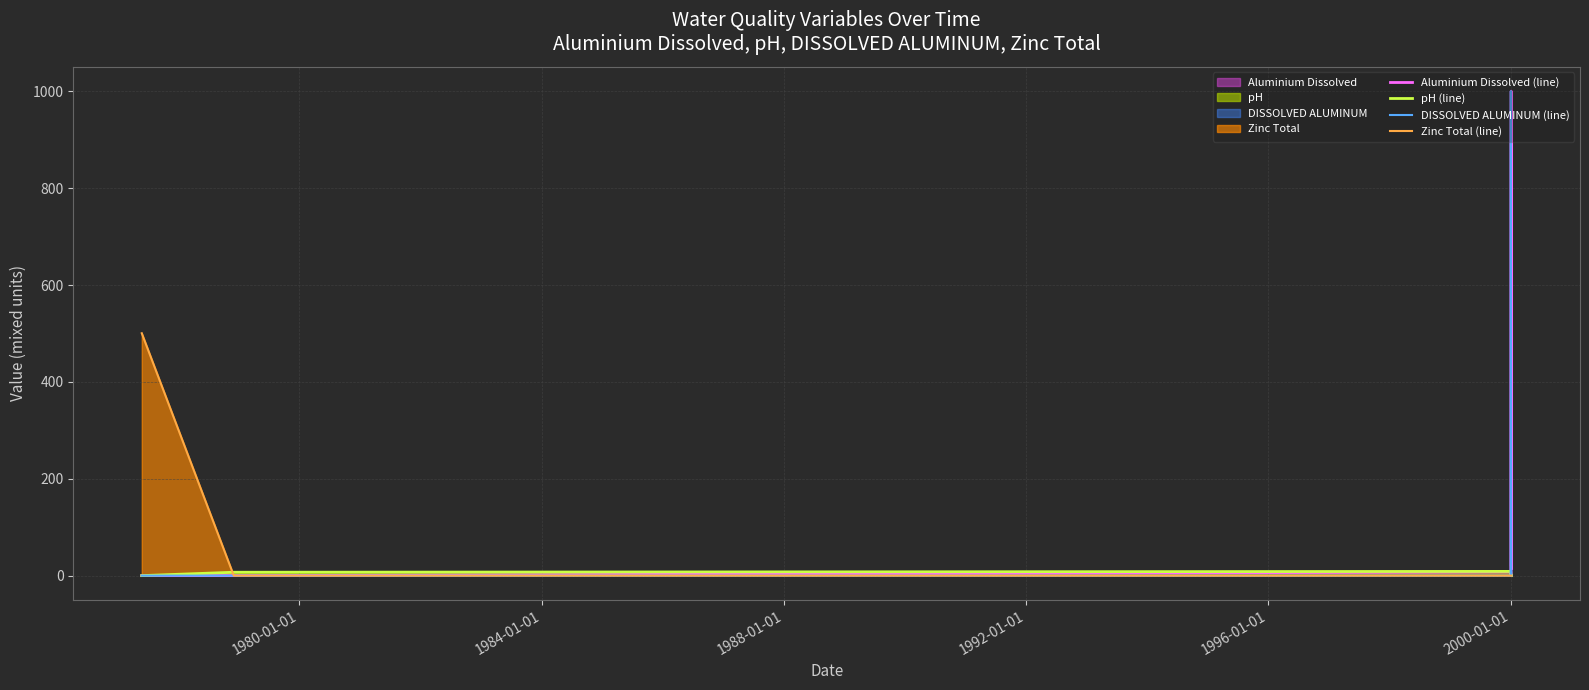

What is the greatest value displayed?

1000.5